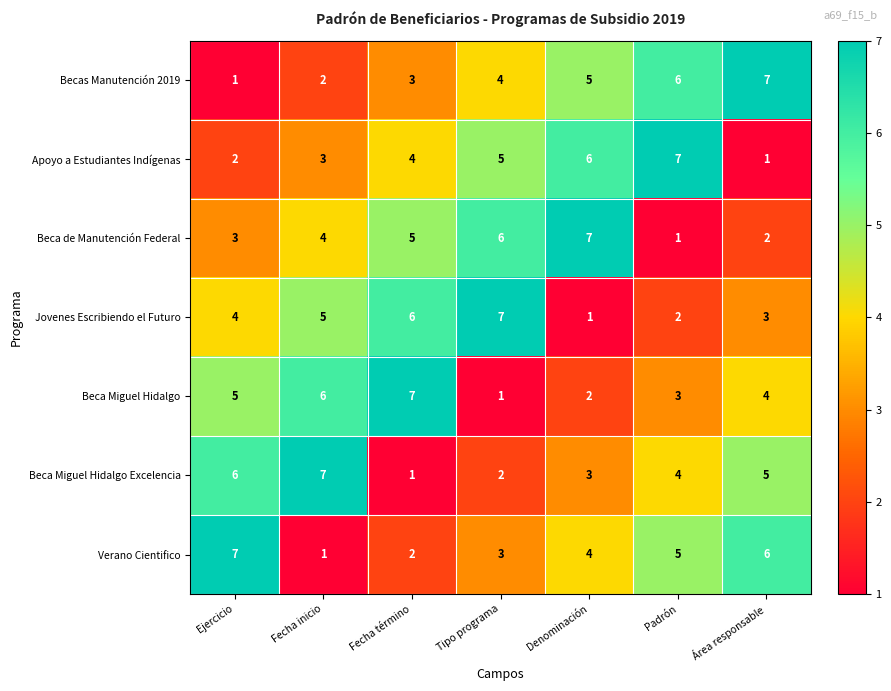

What is the approximate value of Becas Manutención 2019 at Tipo programa?

4